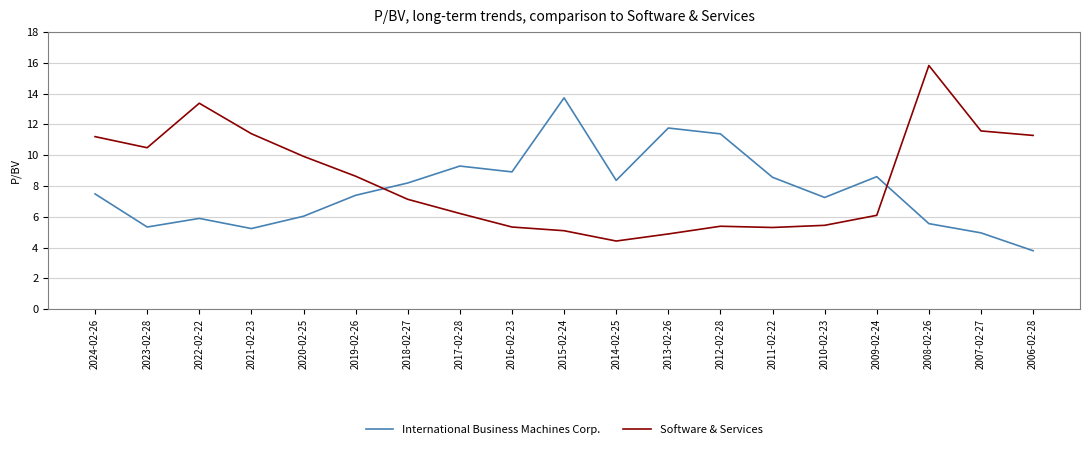

How many intersections are there between International Business Machines Corp. and Software & Services?

2